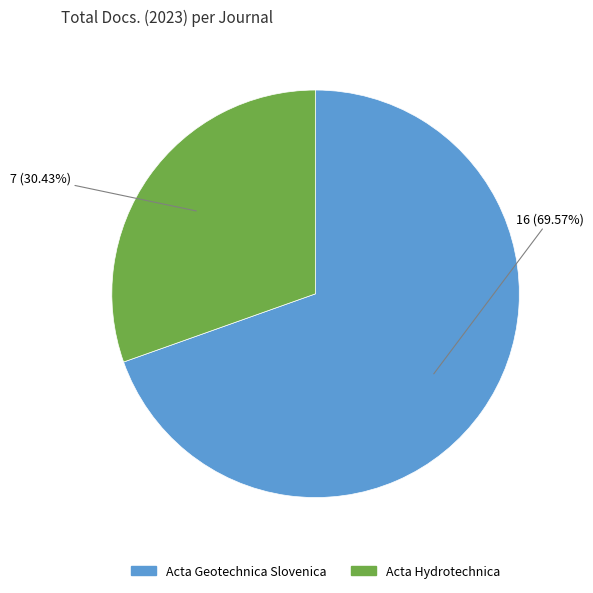

To the nearest percent, what percentage of the pie is Acta Geotechnica Slovenica?

70%